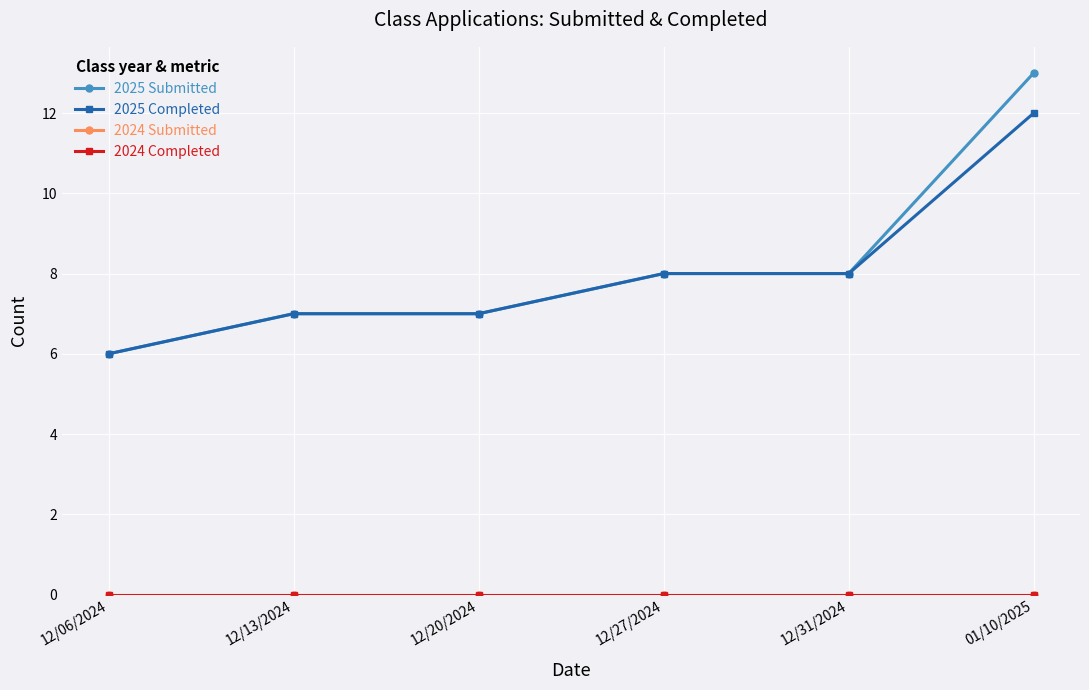

Does the chart have visible grid lines?

Yes